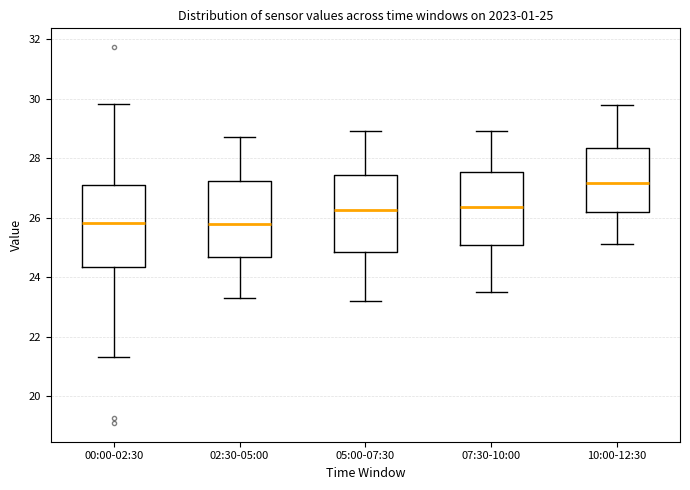

Which box has the highest median line?

10:00-12:30